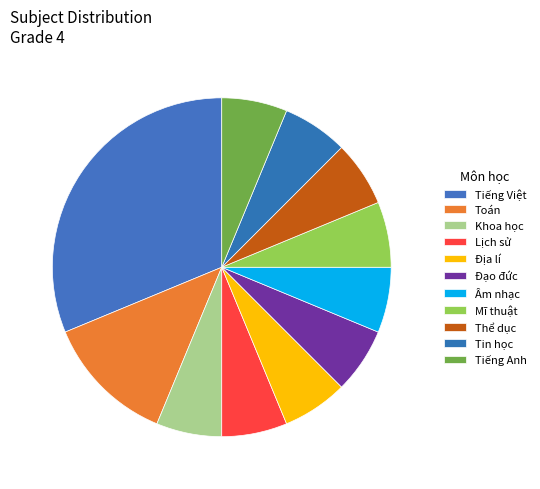

Combined, do Khoa học and Địa lí account for over 50%?

No